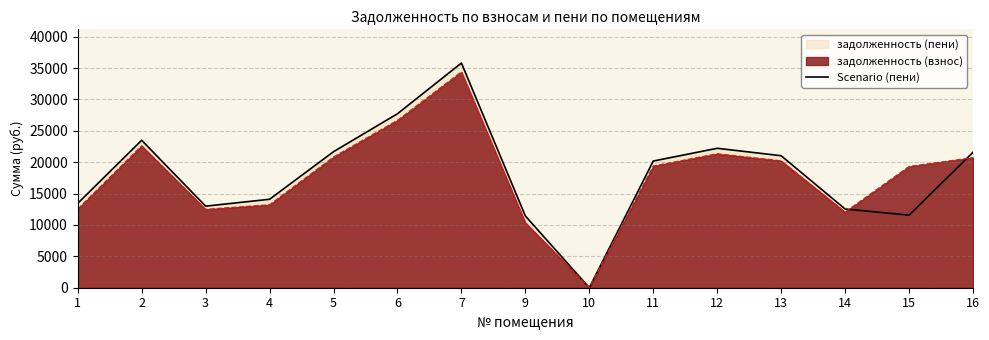

Count the number of values greater than 20182.

8